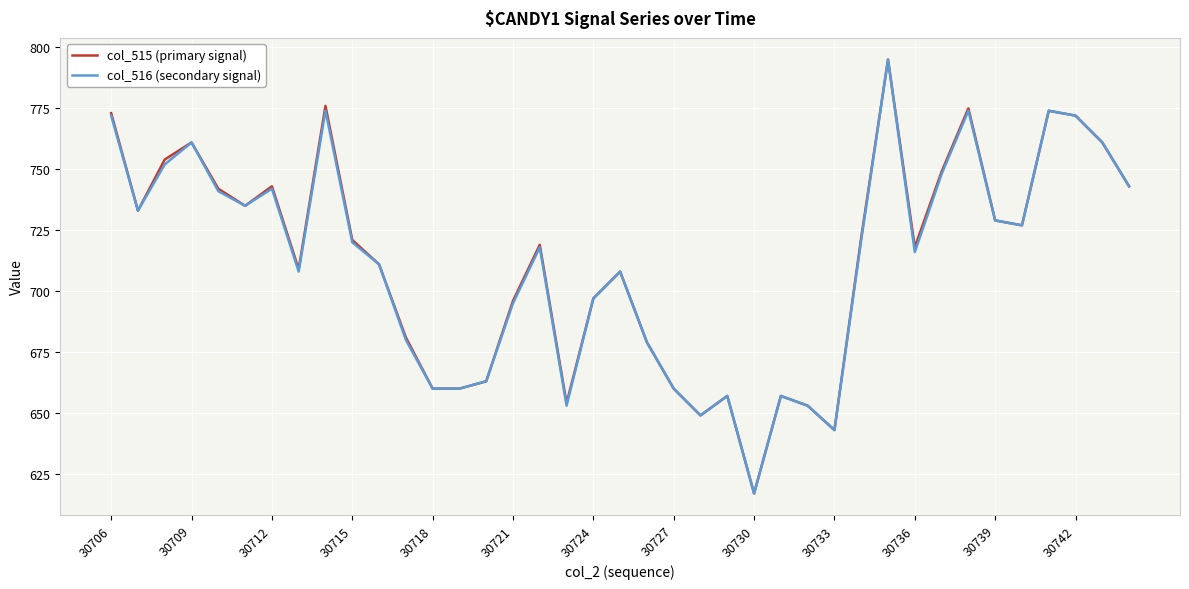

Reading left to right, what are all the values shown in this chart?

col_515 (primary signal): 773	733	754	761	742	735	743	709	776	721	711	681	660	660	663	696	719	654	697	708	679	660	649	657	617	657	653	643	722	795	718	749	775	729	727	774	772	761	743
col_516 (secondary signal): 772	733	752	761	741	735	742	708	774	720	711	680	660	660	663	695	718	653	697	708	679	660	649	657	617	657	653	643	721	795	716	748	774	729	727	774	772	761	743